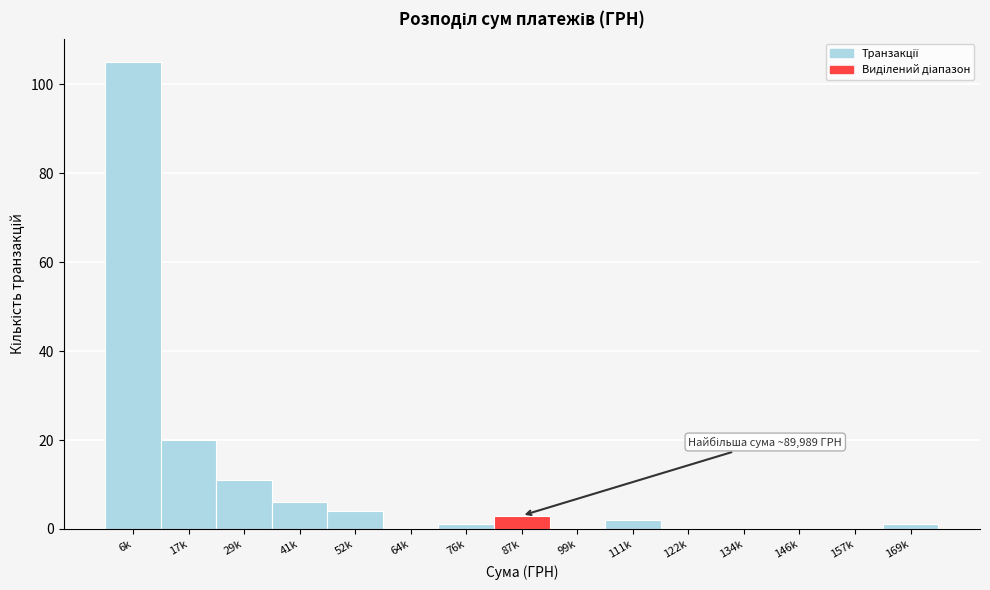

Reading left to right, list all the values displayed in this chart.

6k=105	17k=20	29k=11	41k=6	52k=4	64k=0	76k=1	87k=3	99k=0	111k=2	122k=0	134k=0	146k=0	157k=0	169k=1